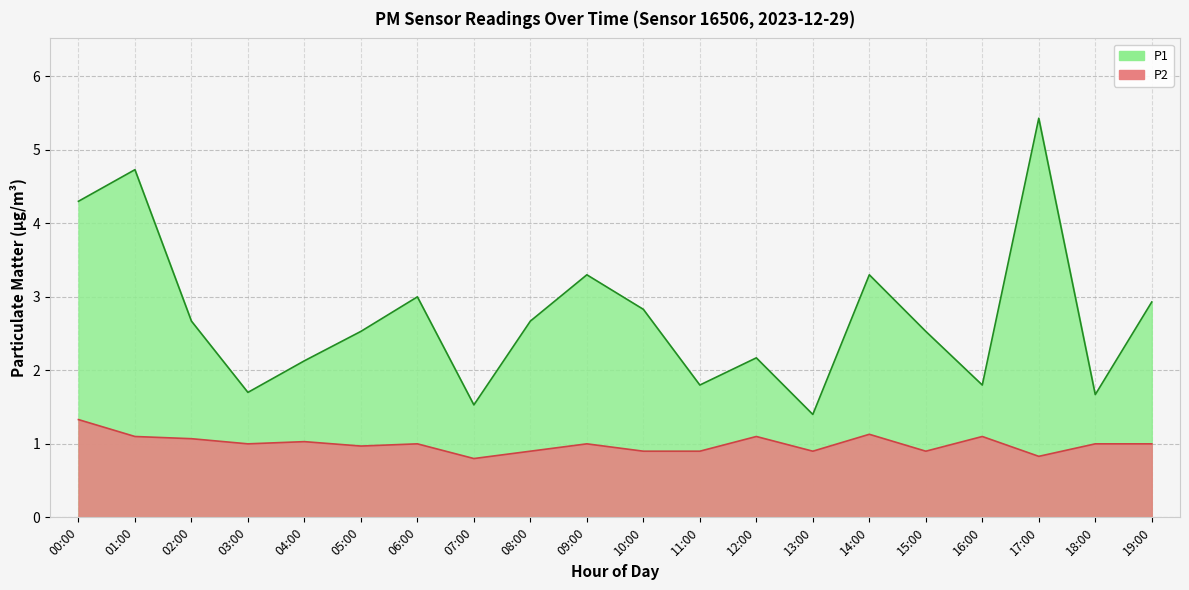

Which series has the widest spread of values?

P1